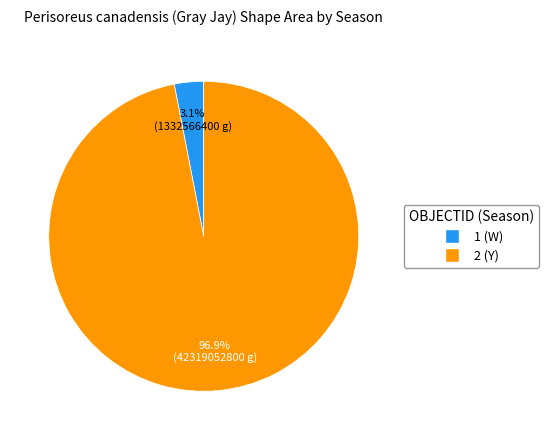

Does any single category account for the majority?

Yes